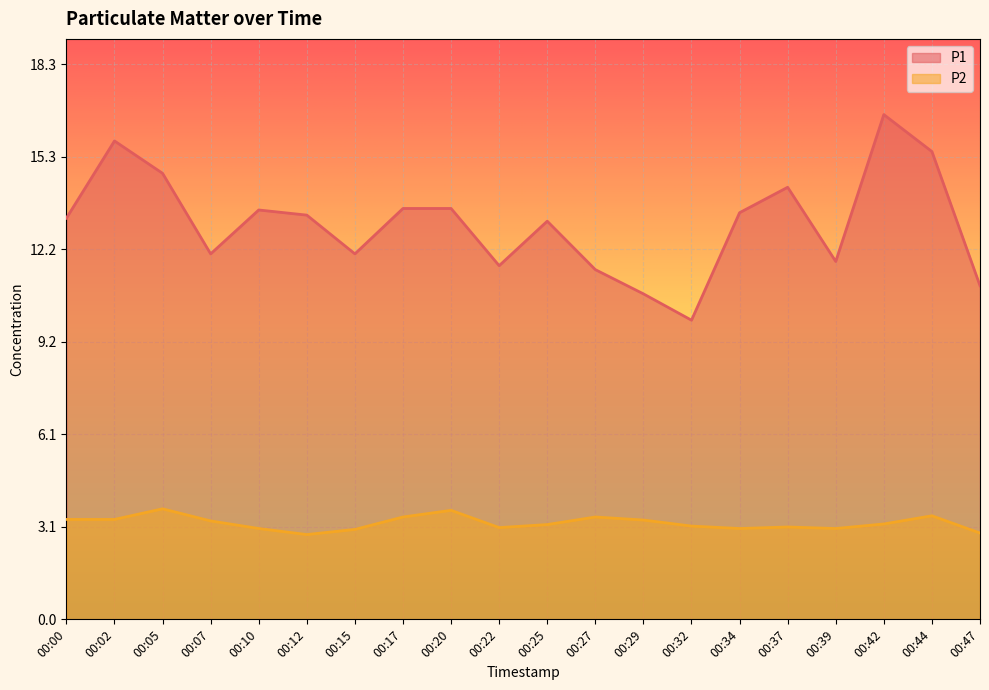

True or false: P2 and P1 cross at least once.

False